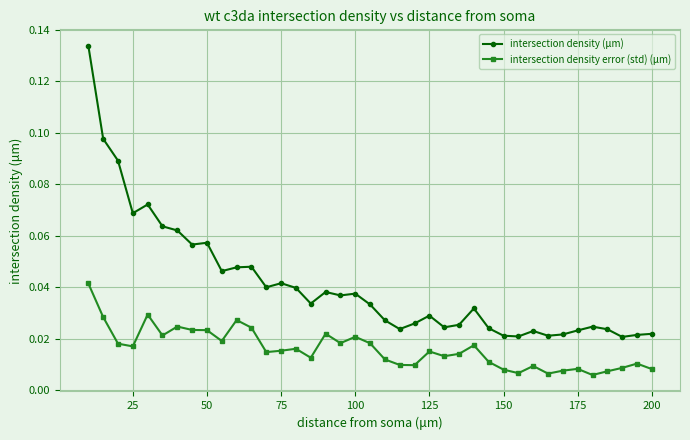

True or false: intersection density error (std) (μm) and intersection density (μm) cross at least once.

False